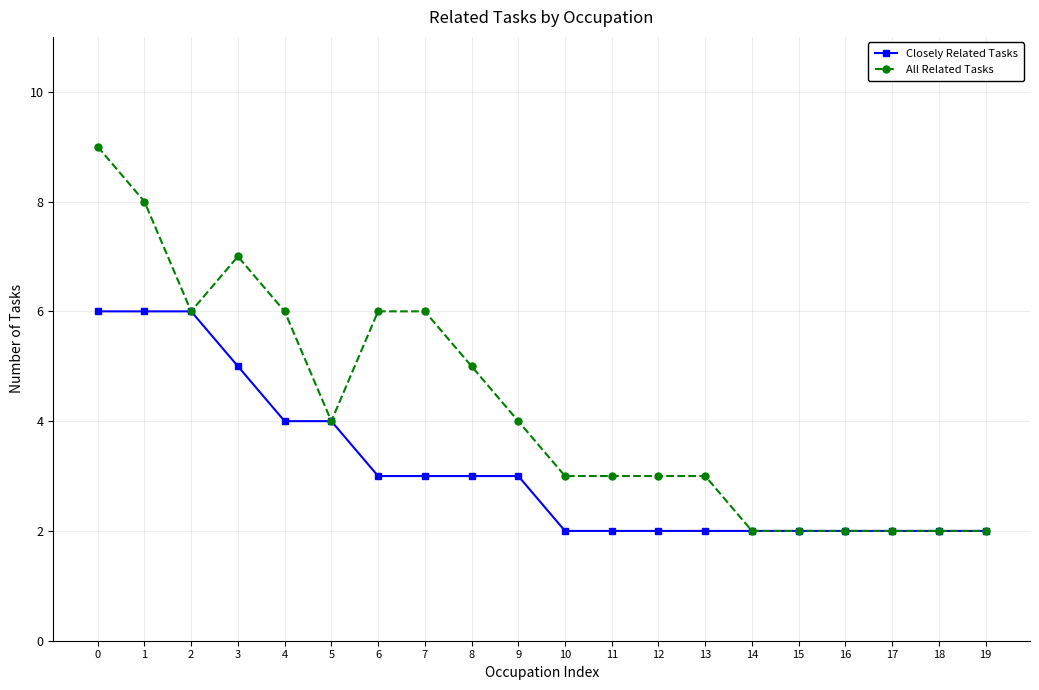

What is the value of the All Related Tasks point at the 12th from the left?

3